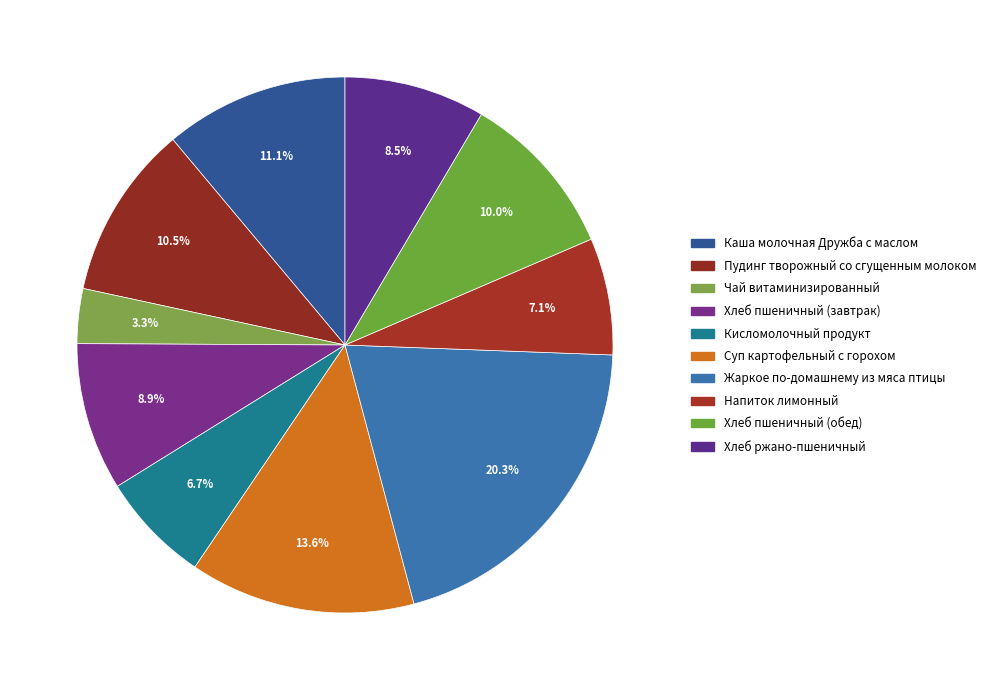

Is there any slice that represents more than half of the pie?

No